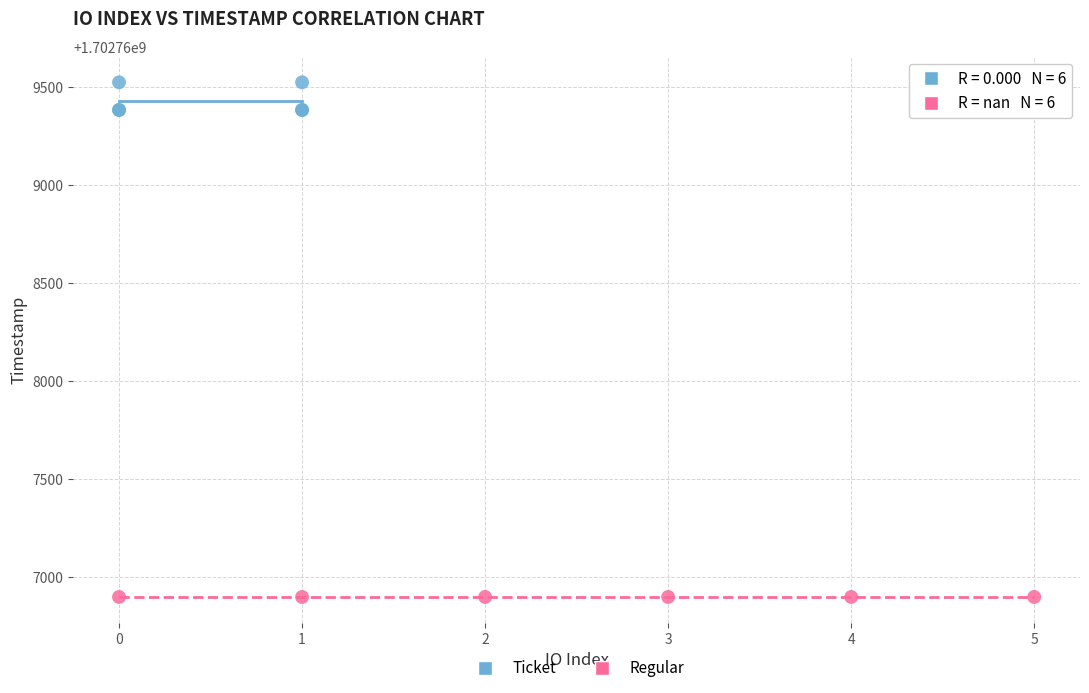

Which series contains the lowest Y value?

Regular